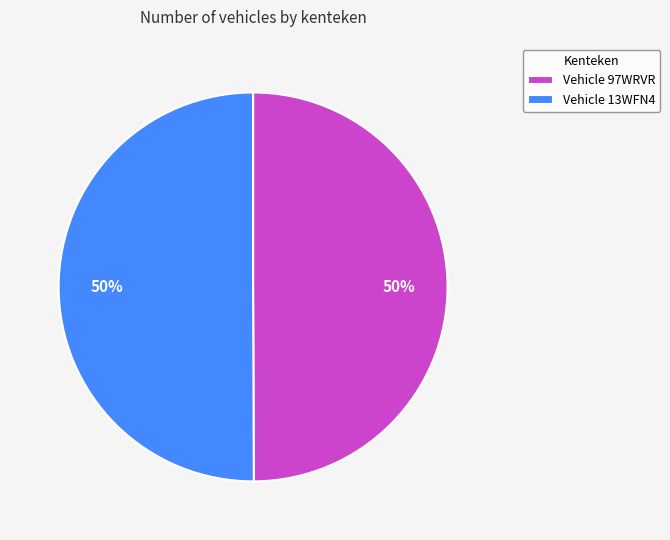

What is the ratio of the value at Vehicle 97WRVR to the value at Vehicle 13WFN4?

1.0